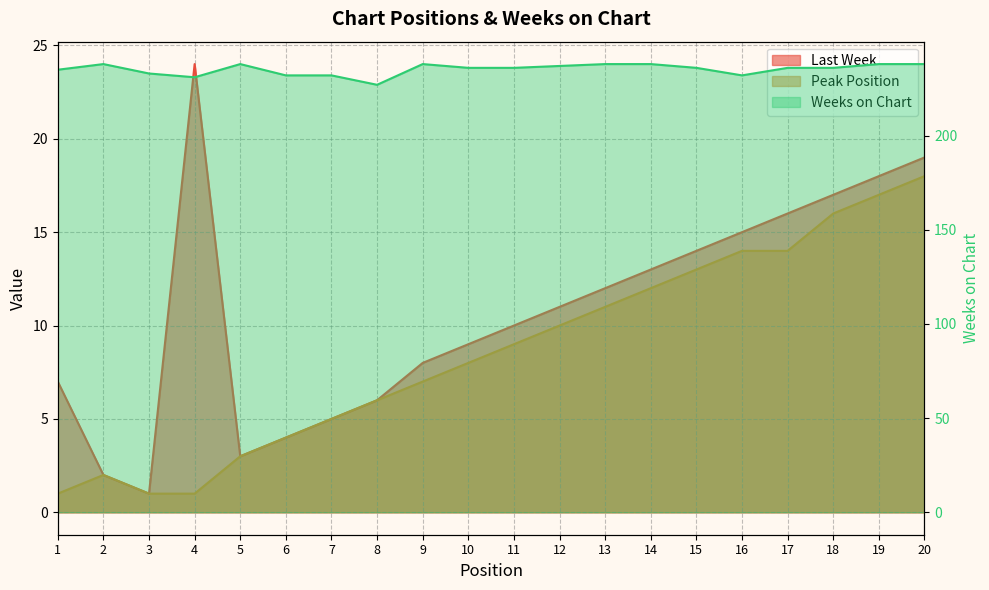

True or false: Peak Position and Last Week cross at least once.

False